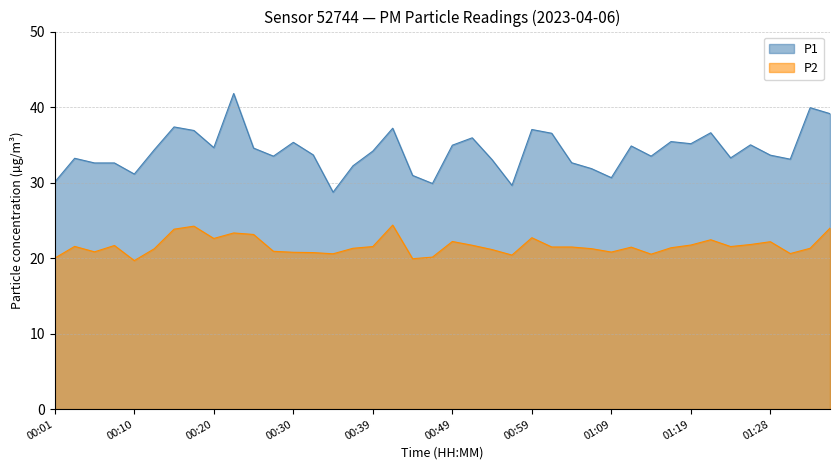

True or false: P2 has more than 1 interior local peaks.

True